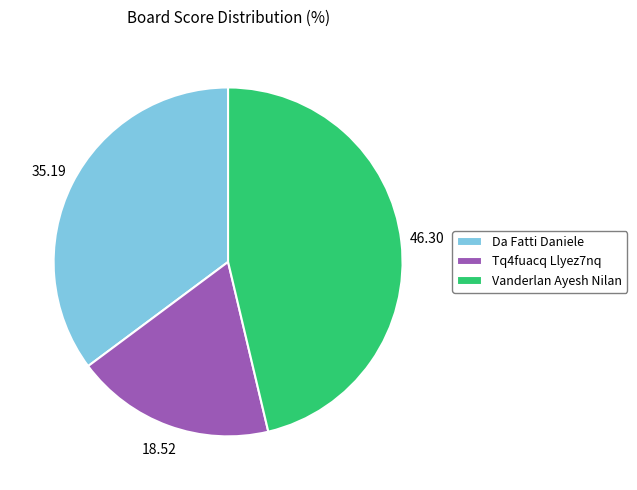

Combined, do Tq4fuacq Llyez7nq and Vanderlan Ayesh Nilan account for over 50%?

Yes